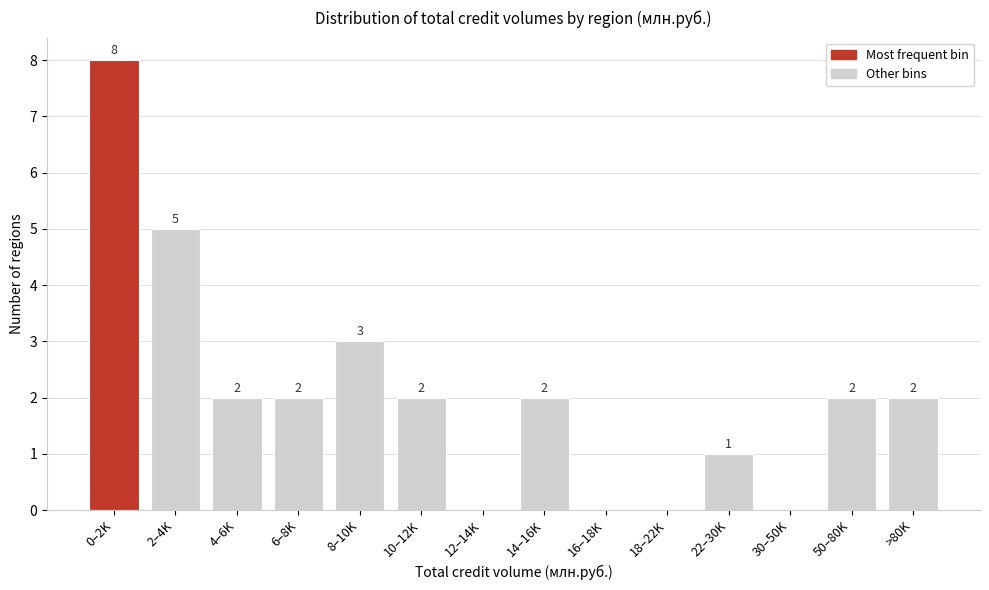

Reading left to right, list all the values displayed in this chart.

0–2K=8	2–4K=5	4–6K=2	6–8K=2	8–10K=3	10–12K=2	12–14K=0	14–16K=2	16–18K=0	18–22K=0	22–30K=1	30–50K=0	50–80K=2	>80K=2